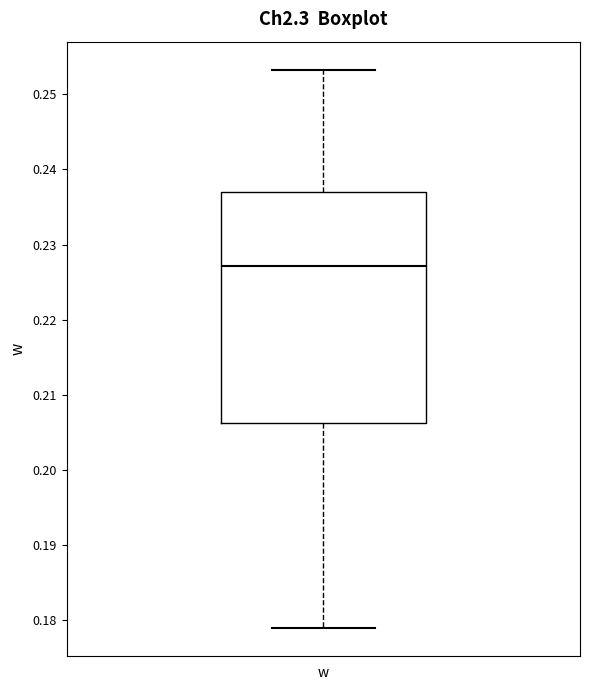

Read this box plot against the y-axis: the position of the median line, the range covered by the box, and the ends of both whiskers. The values are not printed on the chart, so give them approximately, as read against the axis.

median 0.227, box 0.206 to 0.237, whiskers 0.179 to 0.253